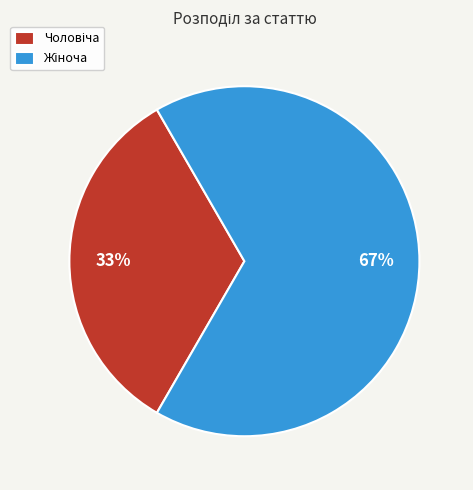

To the nearest percent, what is the average slice percentage?

50%